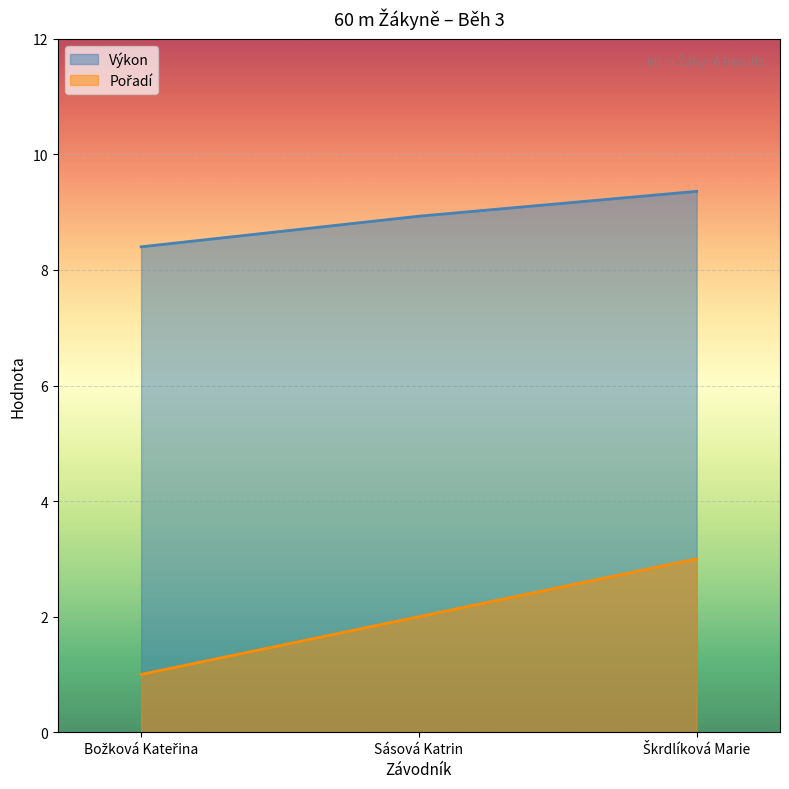

Which series has the largest range (max minus min)?

Pořadí